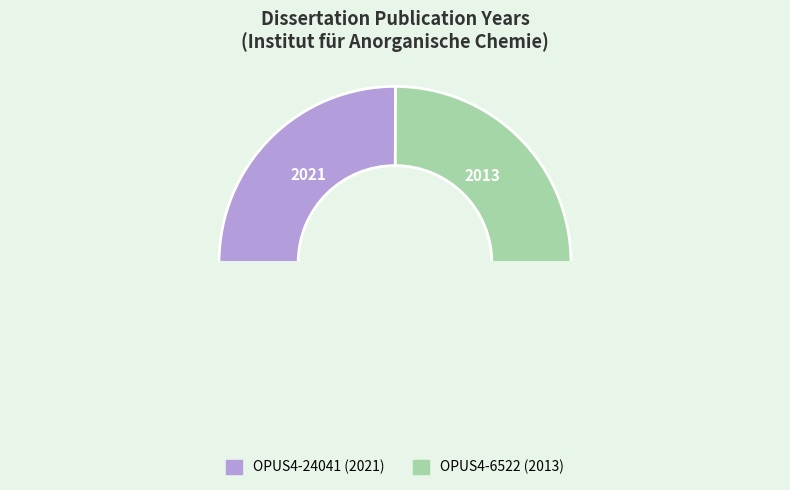

How many slices are in this pie chart?

3